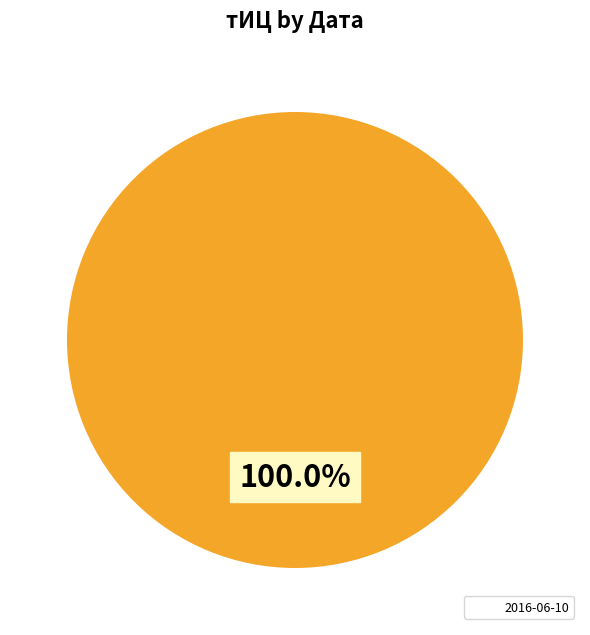

Is there any slice that represents more than half of the pie?

Yes